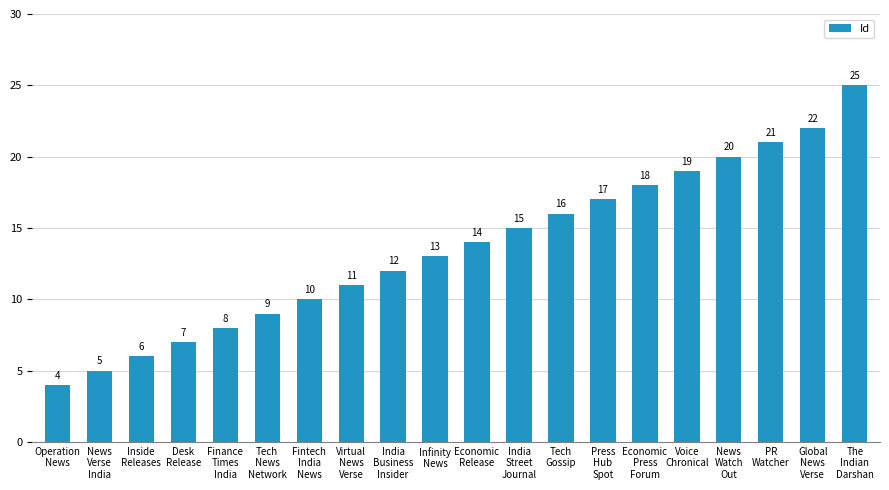

List the labels in order of value, smallest first.

Operation
News, News
Verse
India, Inside
Releases, Desk
Release, Finance
Times
India, Tech
News
Network, Fintech
India
News, Virtual
News
Verse, India
Business
Insider, Infinity
News, Economic
Release, India
Street
Journal, Tech
Gossip, Press
Hub
Spot, Economic
Press
Forum, Voice
Chronical, News
Watch
Out, PR
Watcher, Global
News
Verse, The
Indian
Darshan